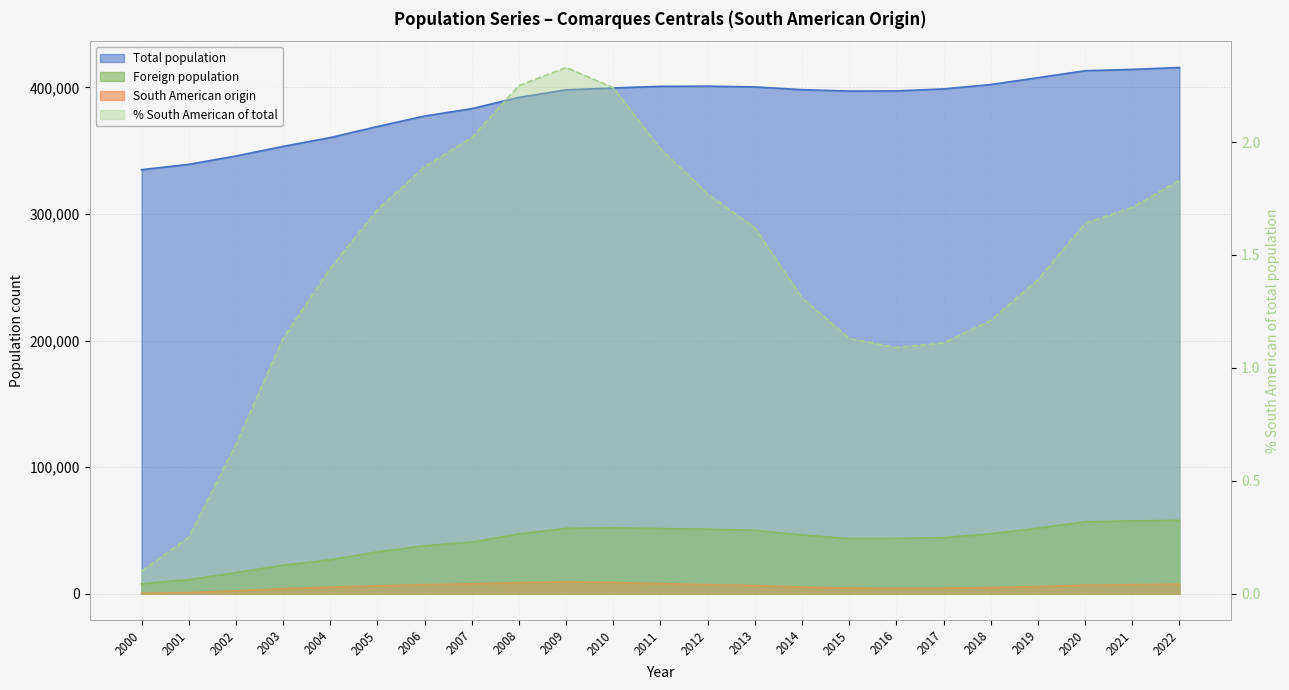

In South American origin, how many points are higher than both neighbors (excluding endpoints)?

1